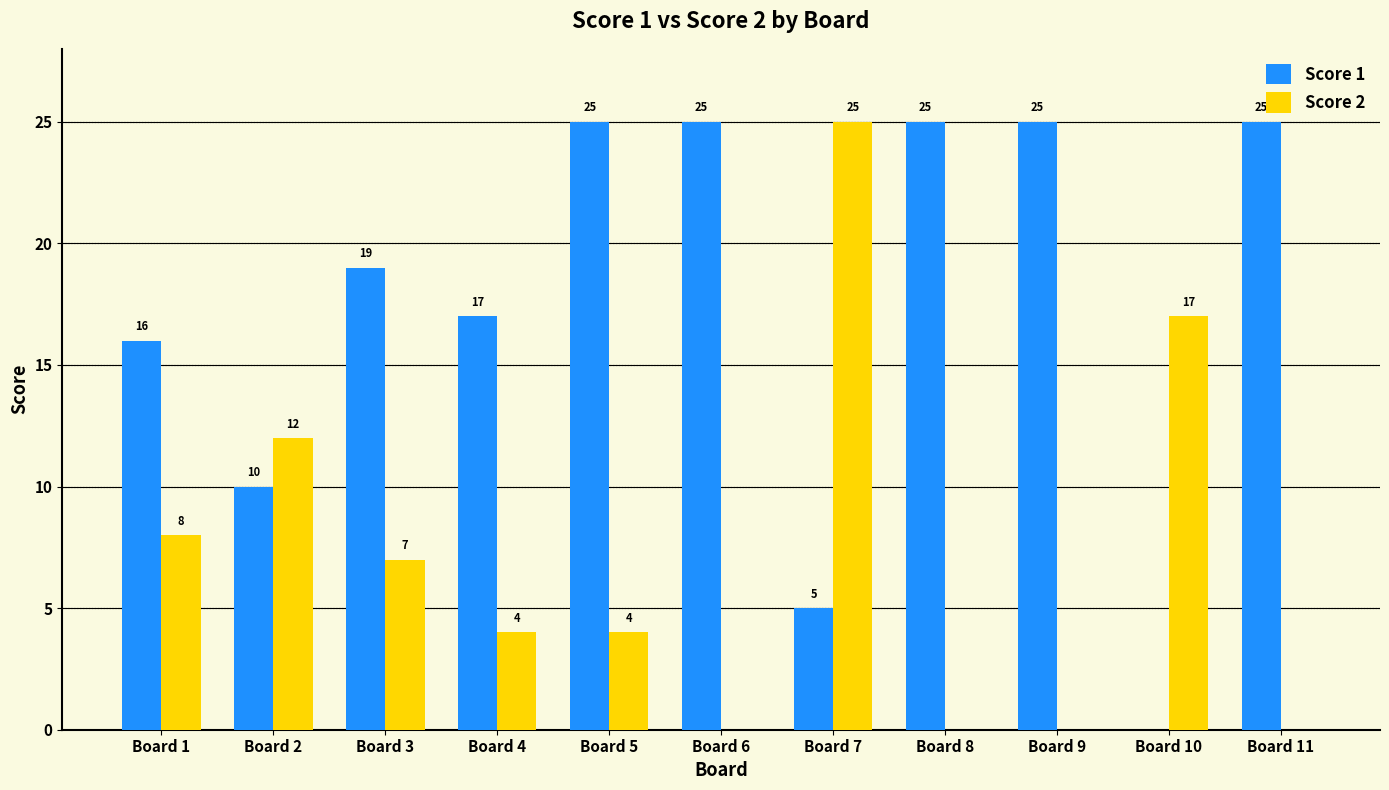

Between Board 7 and Board 8, which series saw the biggest shift?

Score 2